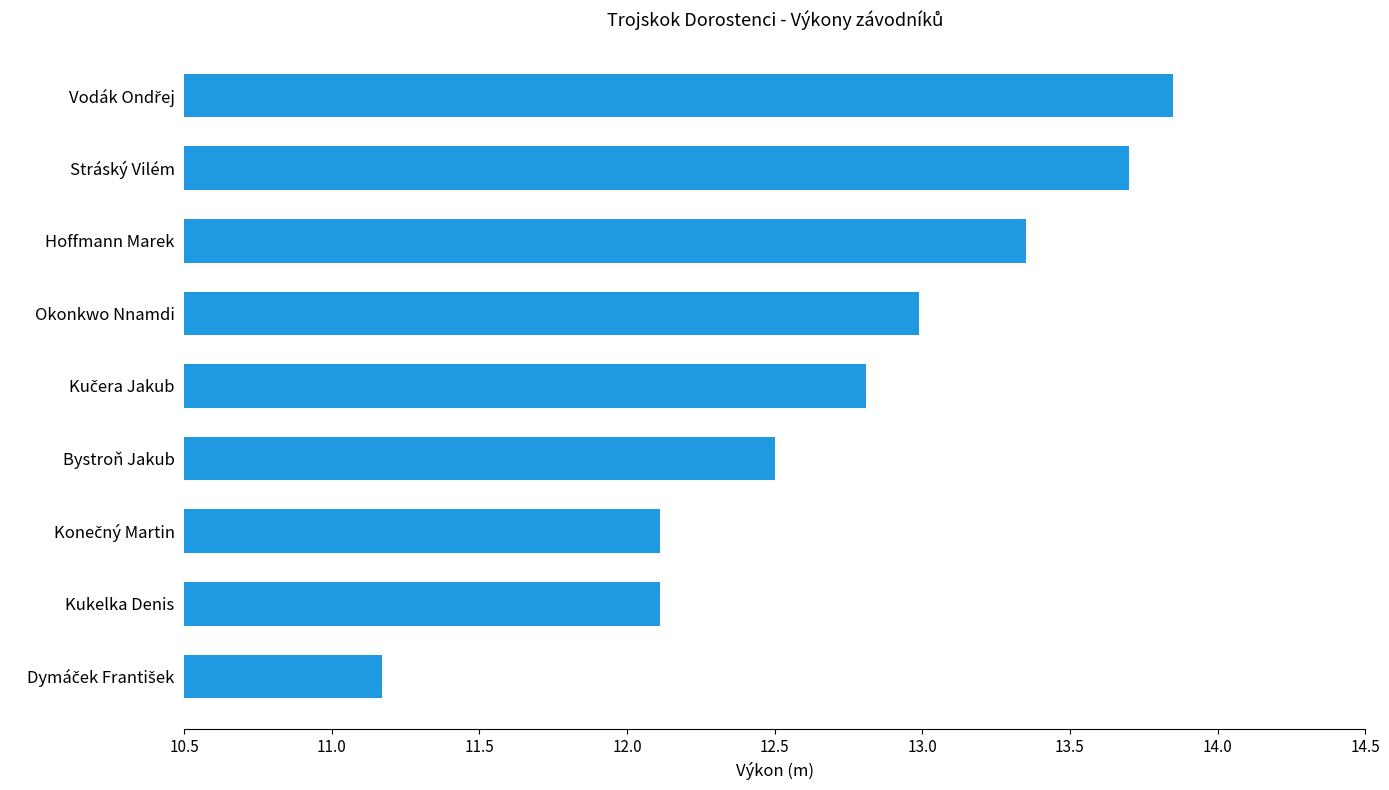

What is the sum of all values?

114.6